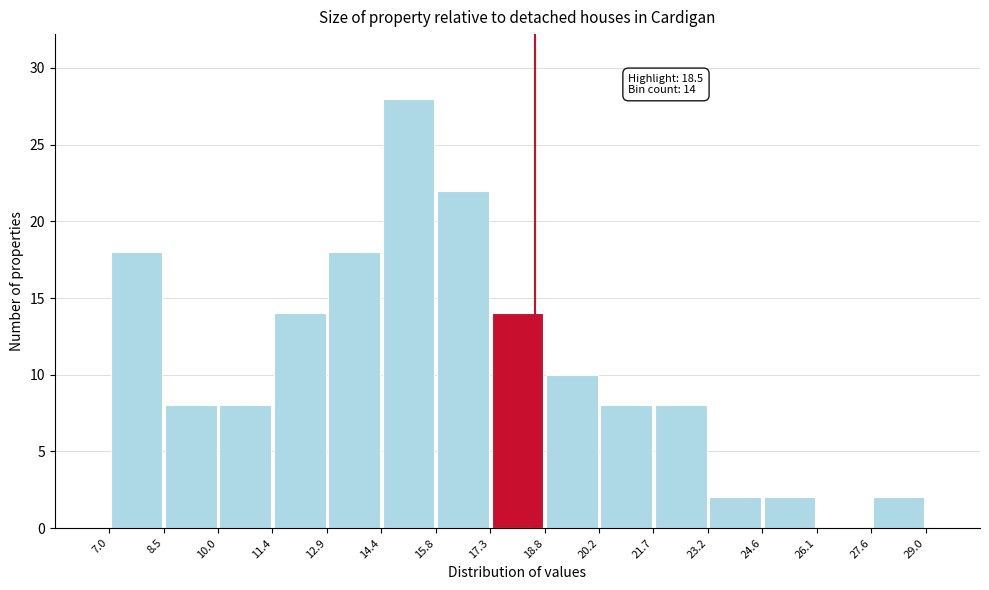

Which range on the x-axis has the tallest bar?

14.4 to 15.8